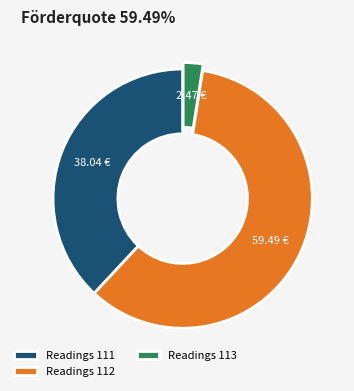

What is the ratio of the value at Readings 112 to the value at Readings 113?

24.1